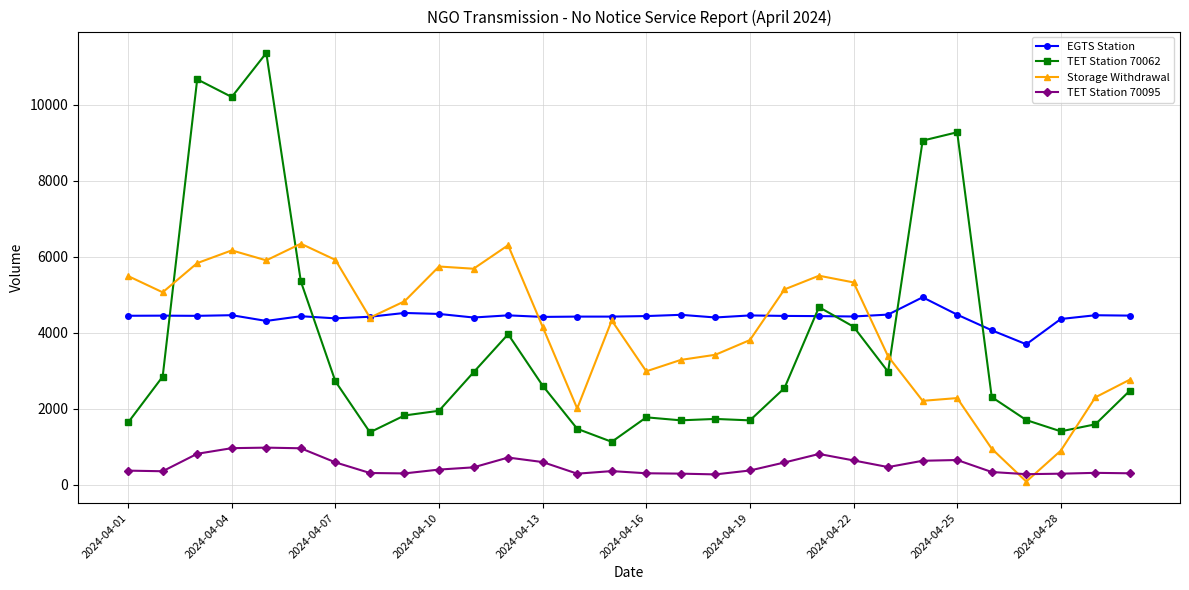

How many values in the EGTS Station series are below 4443?

15